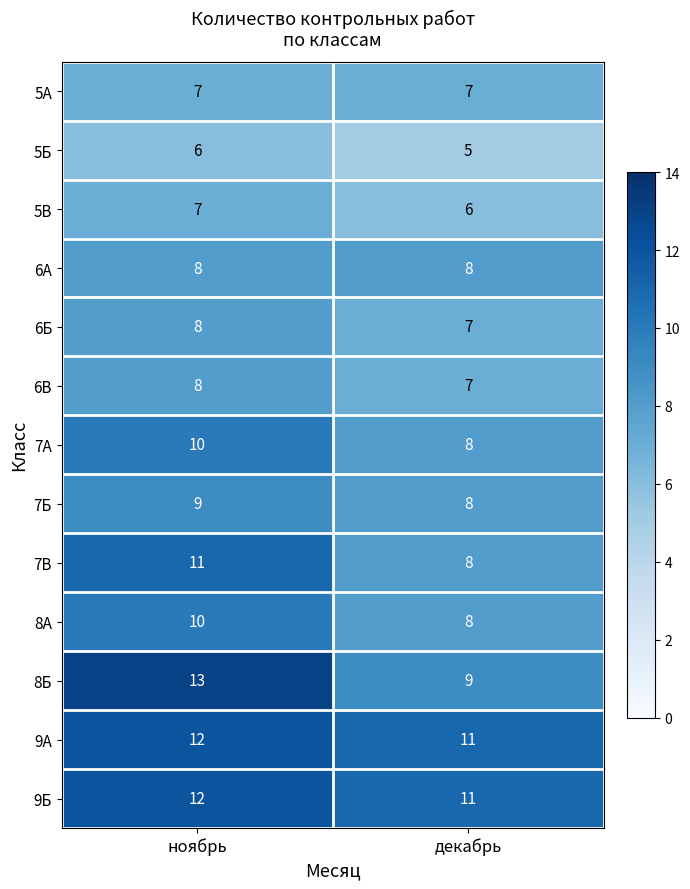

What is the average value of the 5А series?

7